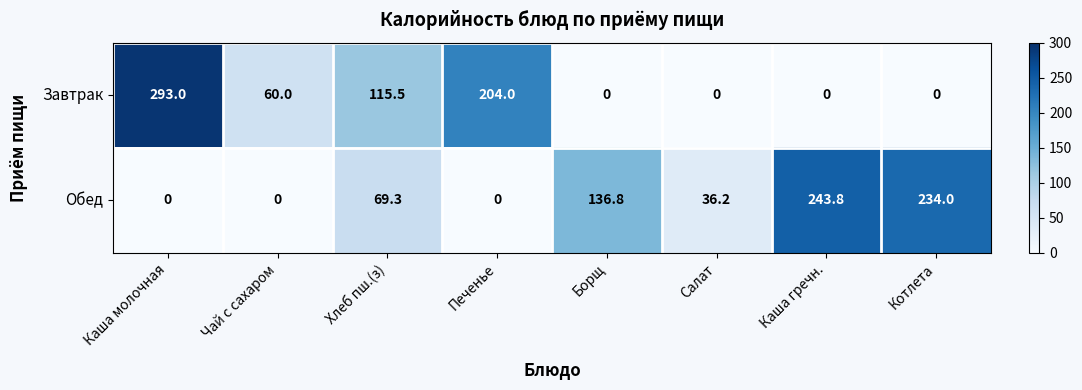

Which series has the widest spread of values?

Завтрак